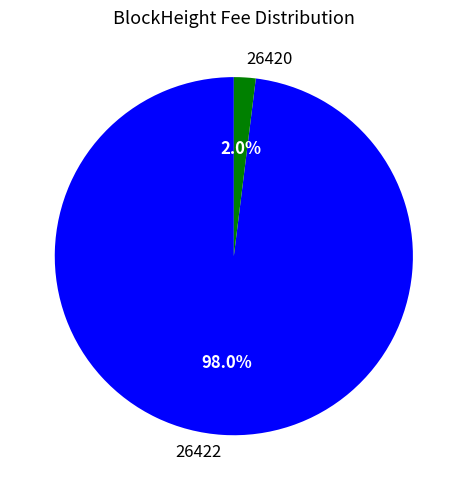

Rank the categories by value from lowest to highest.

26420, 26422